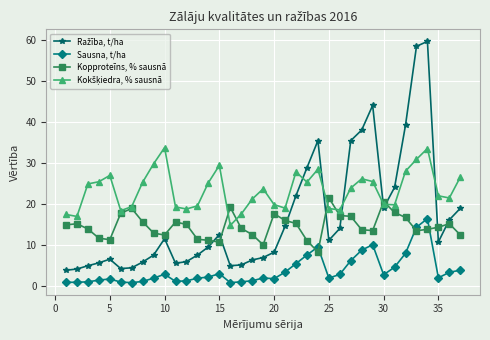

True or false: Sausna, t/ha has more than 2 points higher than both neighbors.

True